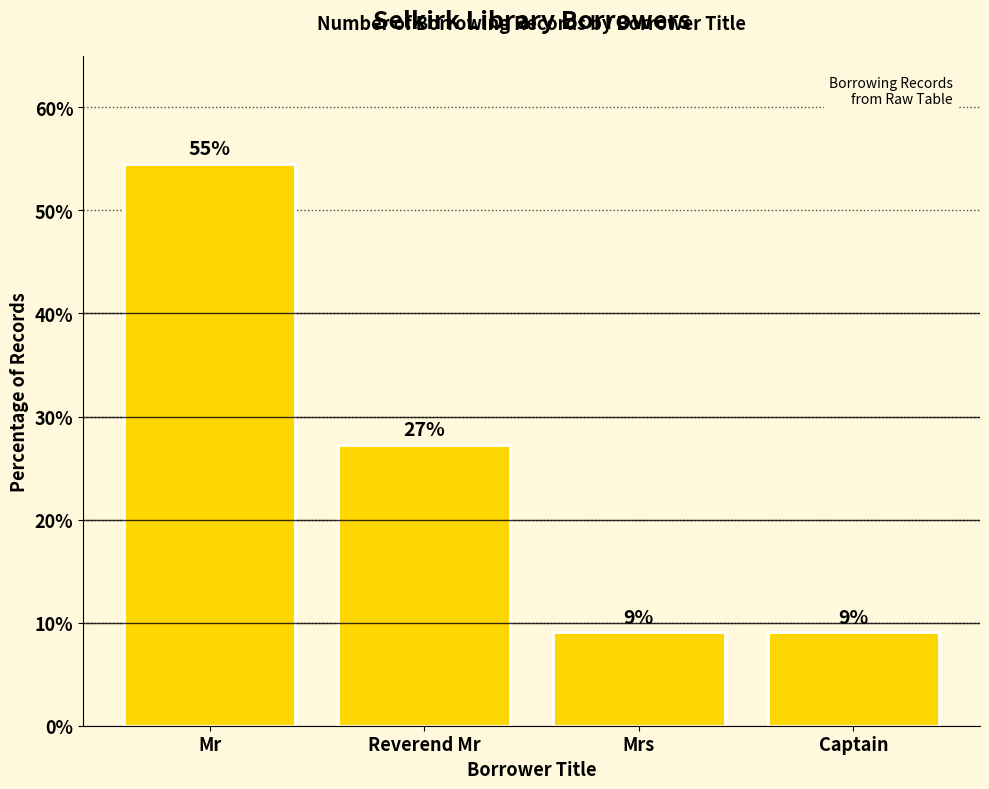

Reading left to right, extract all data points from this chart.

54.5	27.3	9.1	9.1